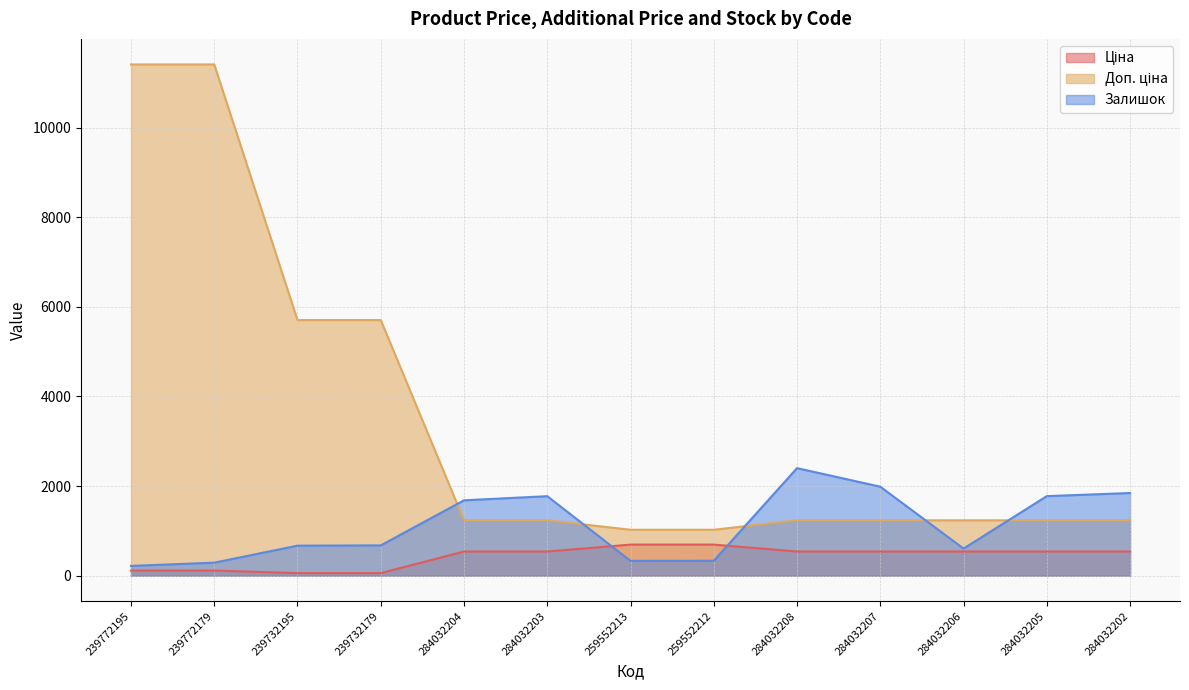

List the series in order of their peak value, lowest first.

Ціна, Залишок, Доп. ціна